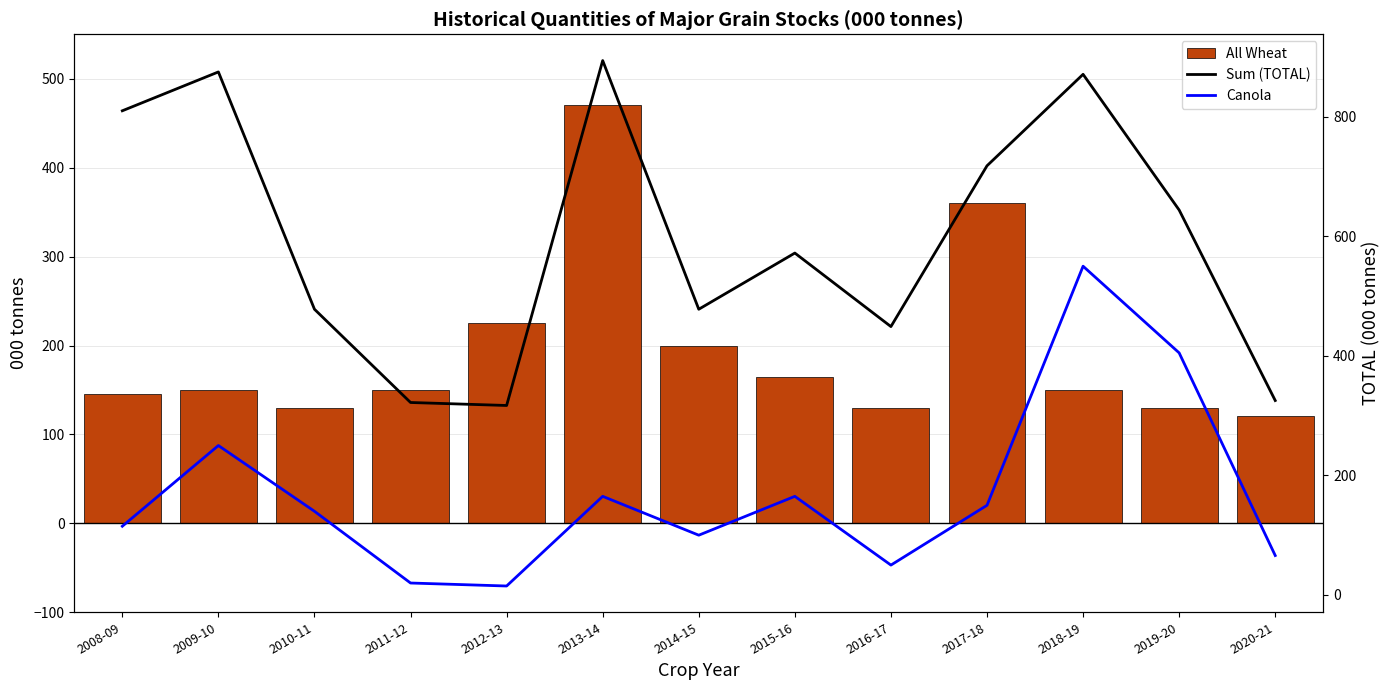

What is the value of the All Wheat bar at the 10th from the left?

360.0